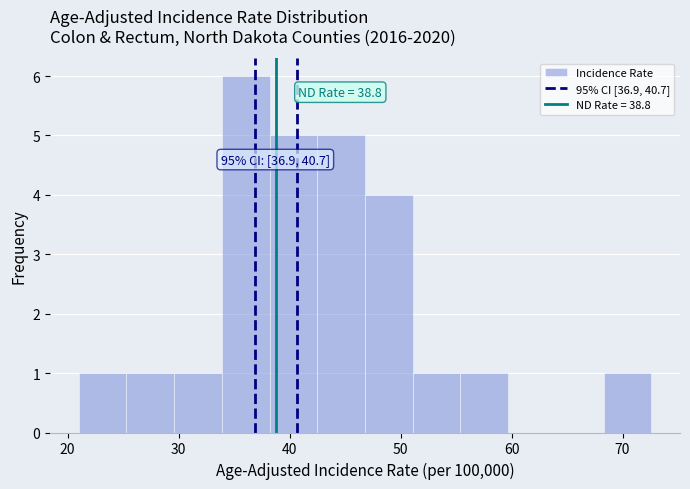

Over which range of the x-axis is the bar tallest?

33.9 to 38.2